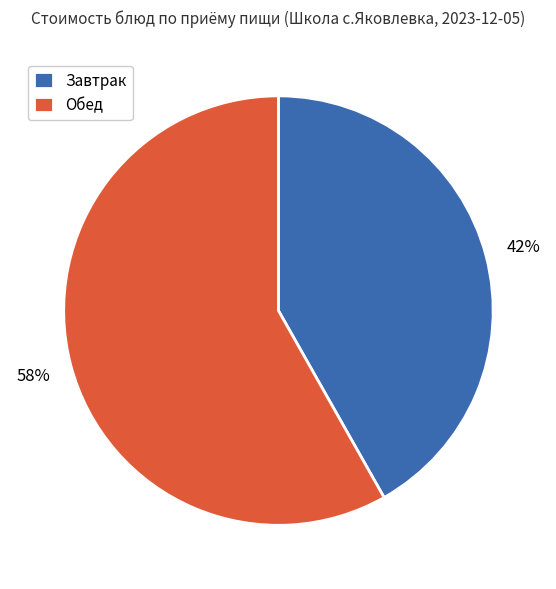

The Обед slice represents 58% of the pie. True or false?

True